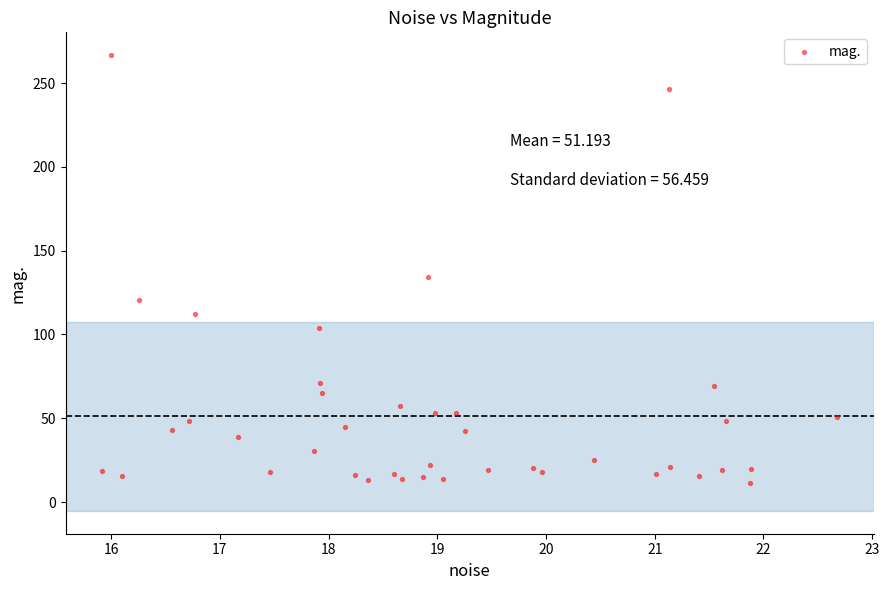

What Y value in the scatter plot is closest to 139?

134.4